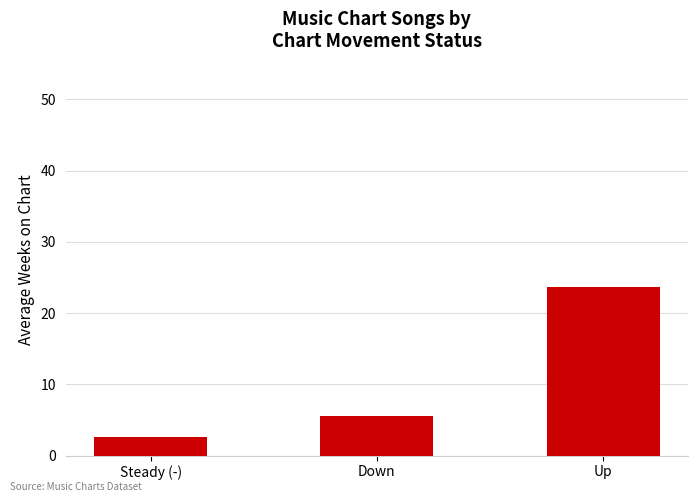

Count the number of categories in the chart.

3